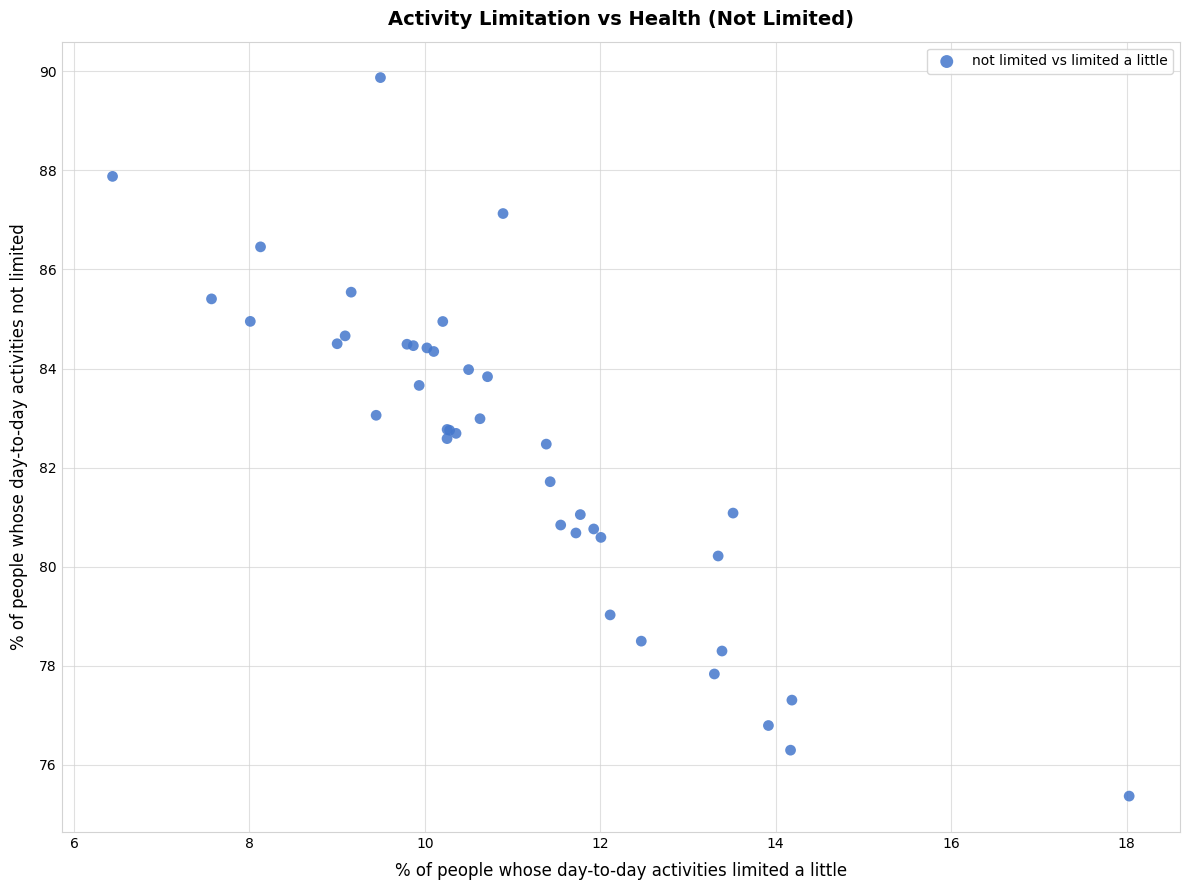

What Y value in the scatter plot is closest to 82?

81.7